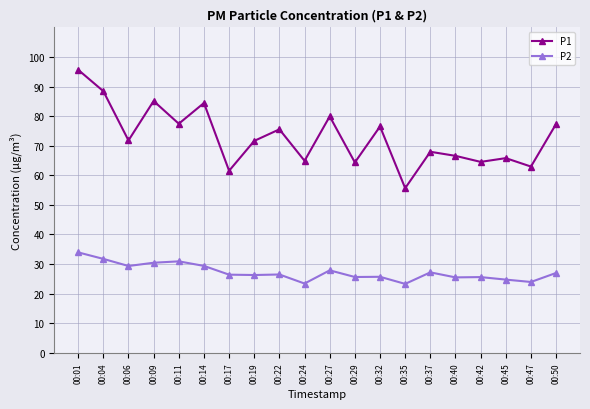

True or false: P2 has a value of 43.6 at 00:42.

False